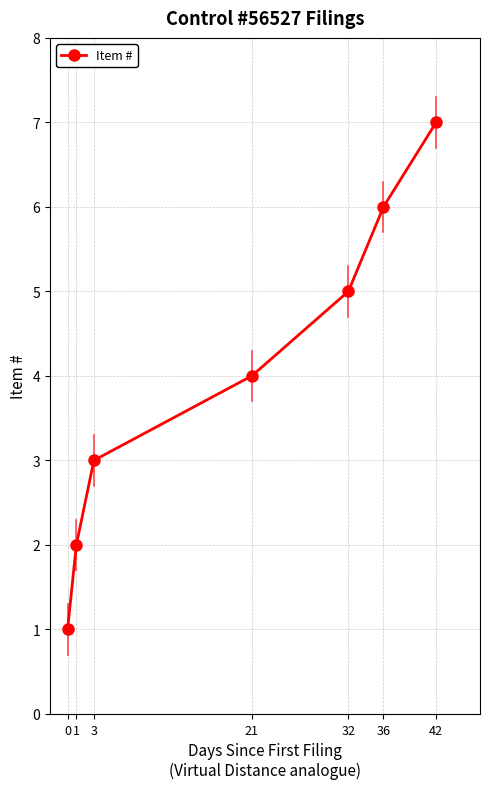

What is the greatest value displayed?

7